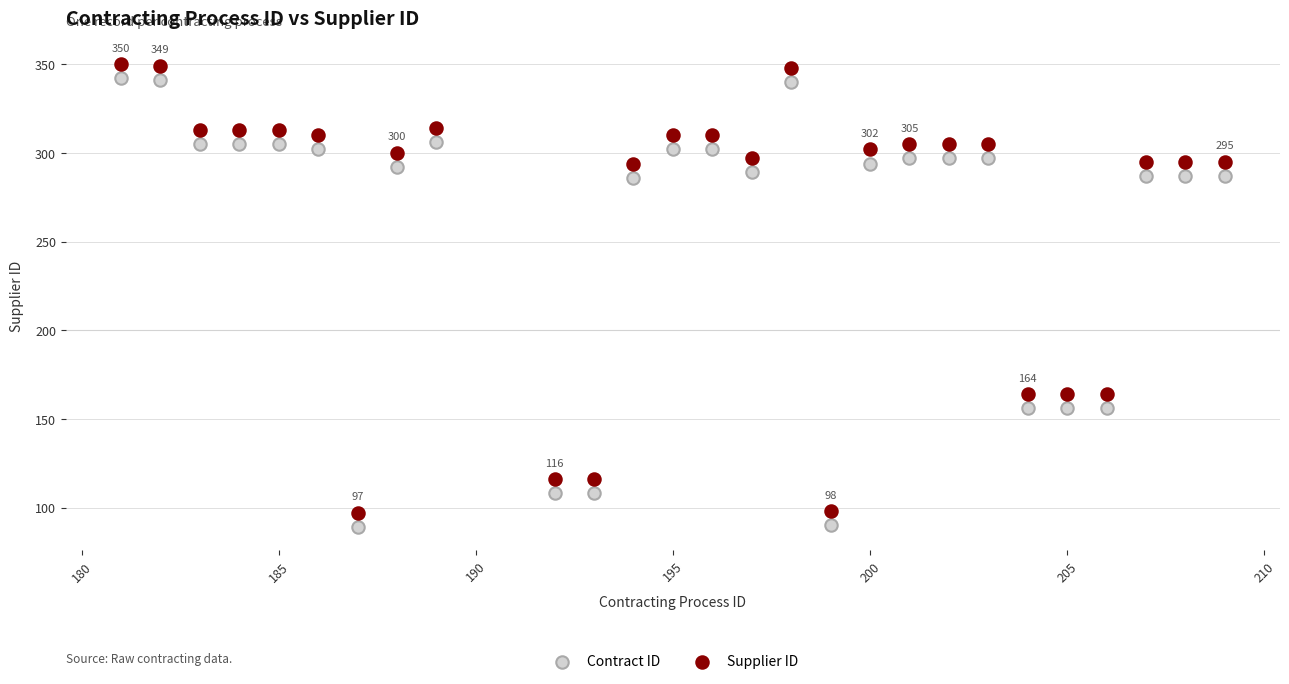

Across all data points, what is the range of Y values (max minus min)?

261